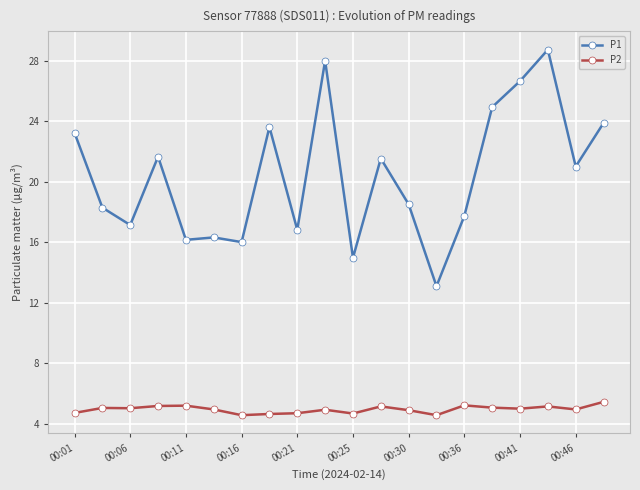

What are all the series names shown in the legend?

P1, P2